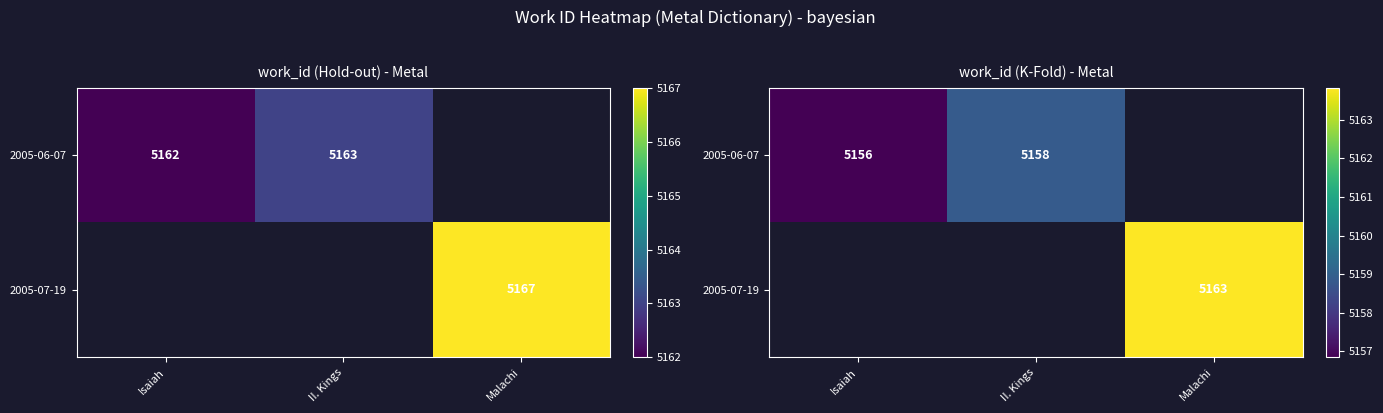

Which label corresponds to the smallest value in the chart?

Isaiah